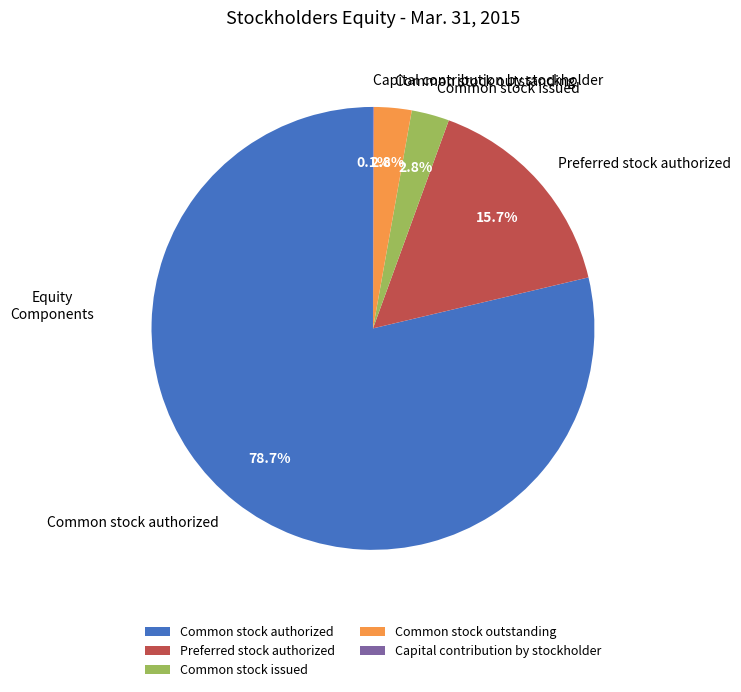

What is the largest slice in the pie chart?

Common stock authorized